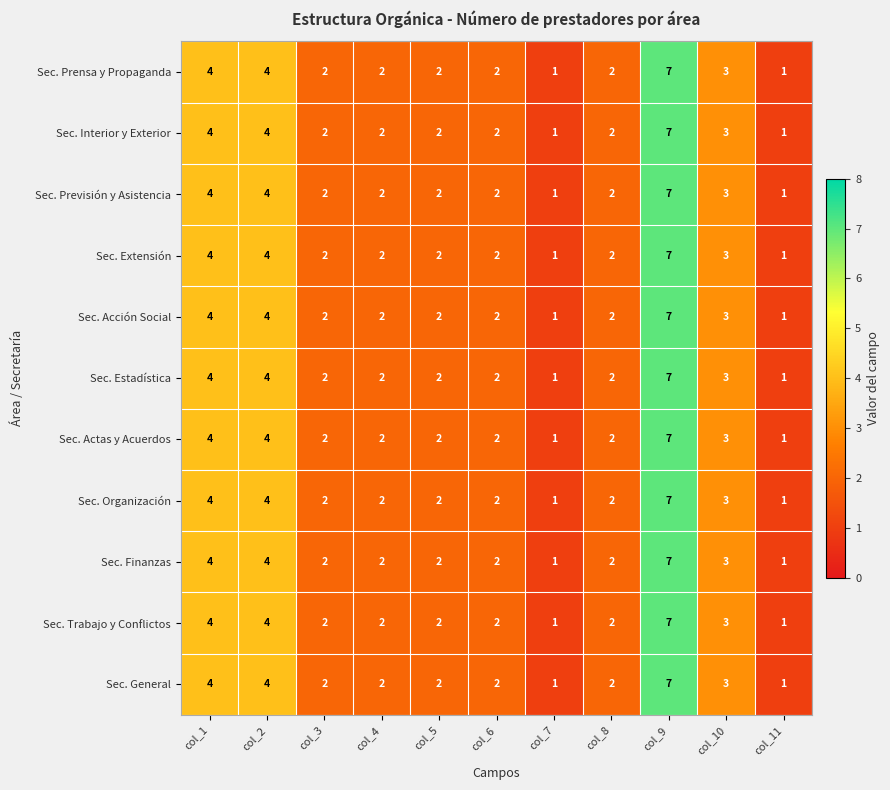

What is the total value across all series at col_9?

77